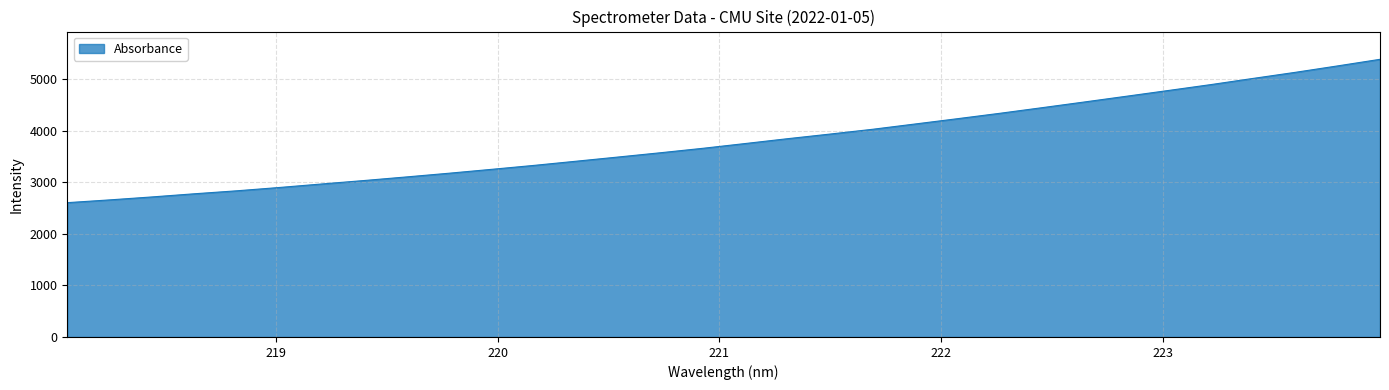

What is the sum of all values?

121792.9